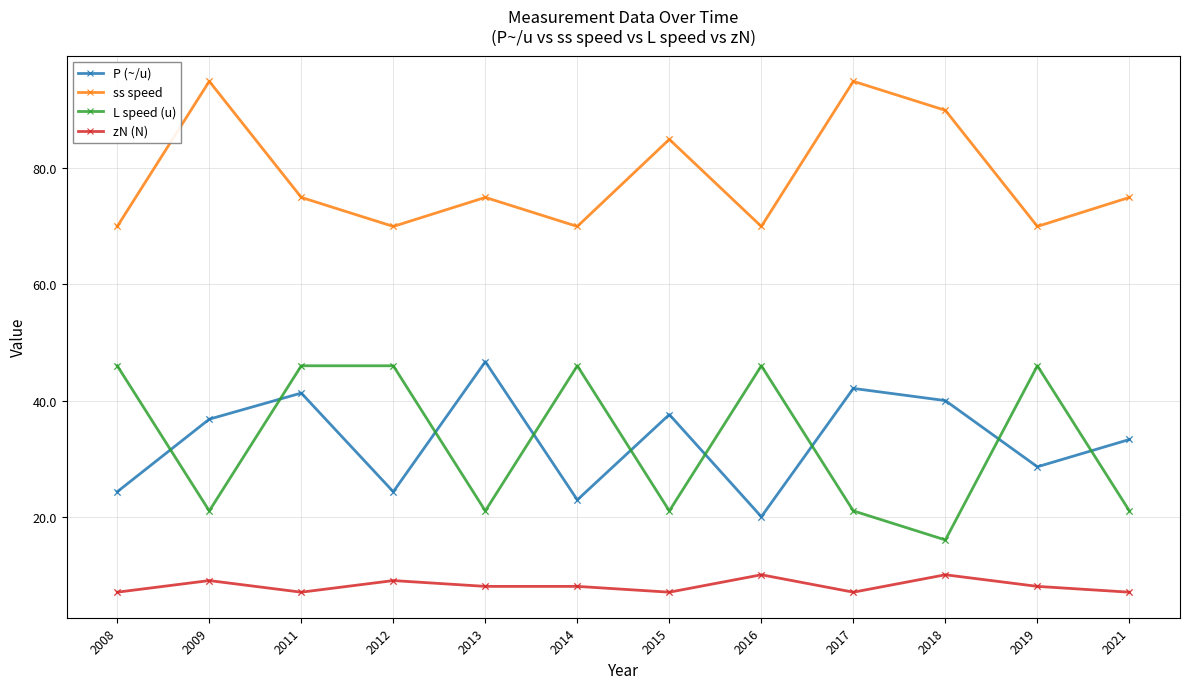

Between 2015 and 2021, which series saw the biggest shift?

ss speed